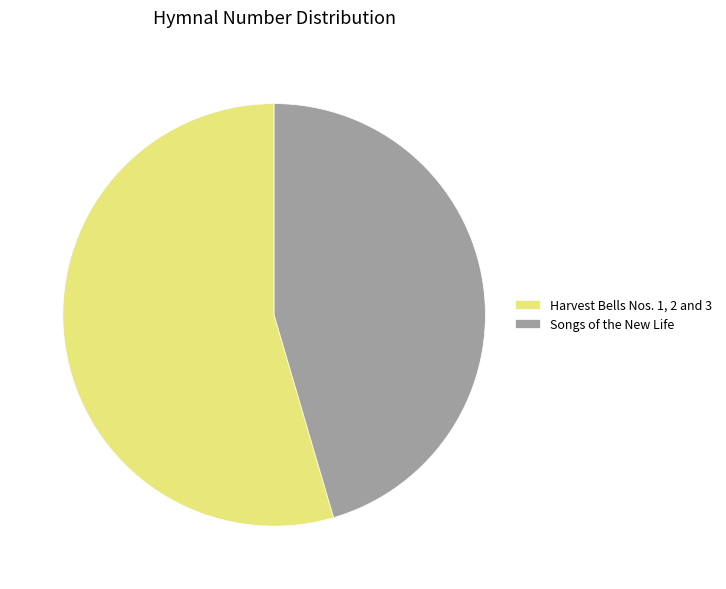

Between Songs of the New Life and Harvest Bells Nos. 1, 2 and 3, which is larger?

Harvest Bells Nos. 1, 2 and 3